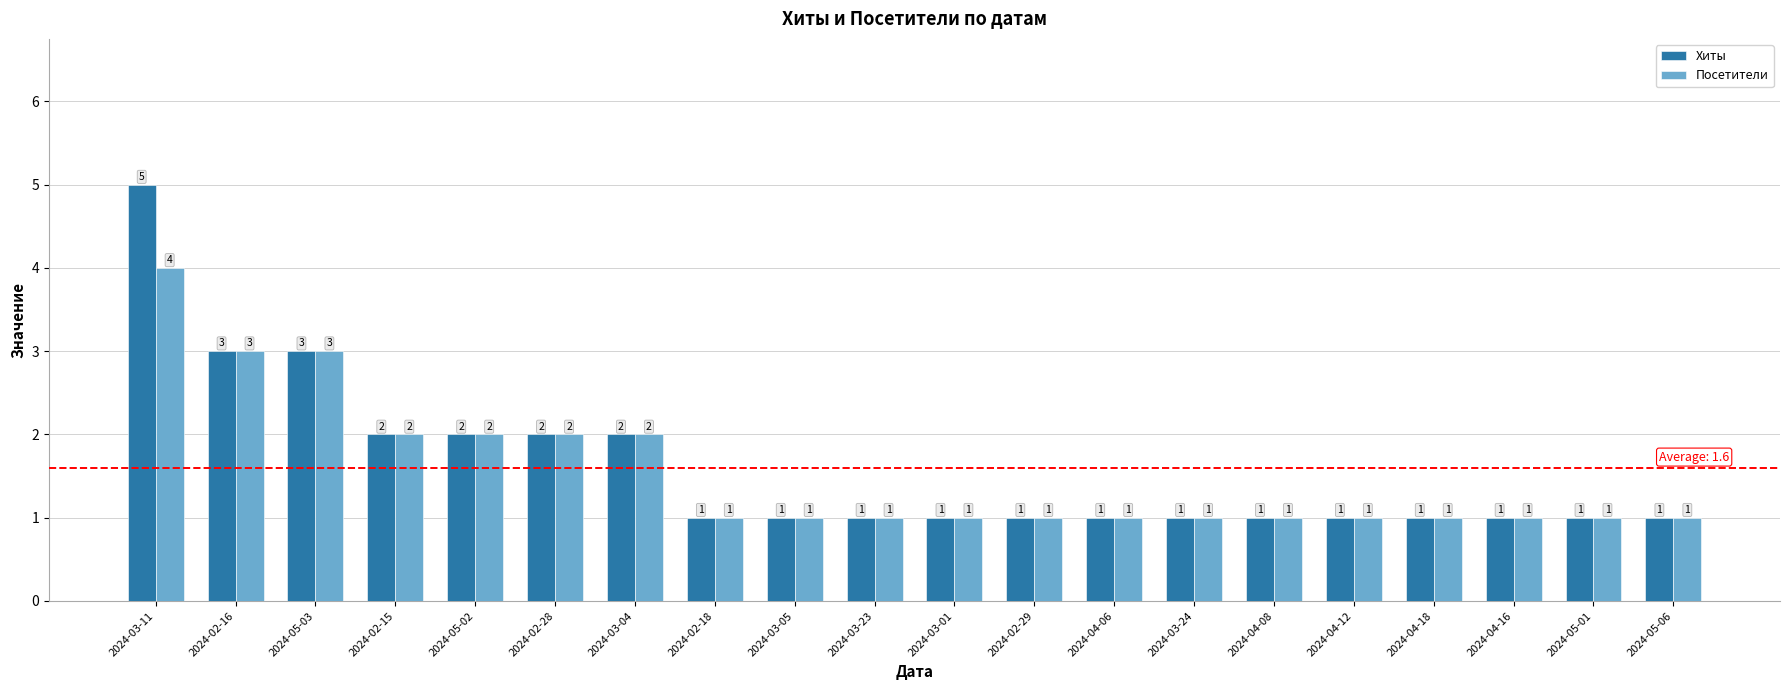

Reading left to right, transcribe all the data shown in this chart.

Хиты: 2024-03-11=5	2024-02-16=3	2024-05-03=3	2024-02-15=2	2024-05-02=2	2024-02-28=2	2024-03-04=2	2024-02-18=1	2024-03-05=1	2024-03-23=1	2024-03-01=1	2024-02-29=1	2024-04-06=1	2024-03-24=1	2024-04-08=1	2024-04-12=1	2024-04-18=1	2024-04-16=1	2024-05-01=1	2024-05-06=1
Посетители: 2024-03-11=4	2024-02-16=3	2024-05-03=3	2024-02-15=2	2024-05-02=2	2024-02-28=2	2024-03-04=2	2024-02-18=1	2024-03-05=1	2024-03-23=1	2024-03-01=1	2024-02-29=1	2024-04-06=1	2024-03-24=1	2024-04-08=1	2024-04-12=1	2024-04-18=1	2024-04-16=1	2024-05-01=1	2024-05-06=1